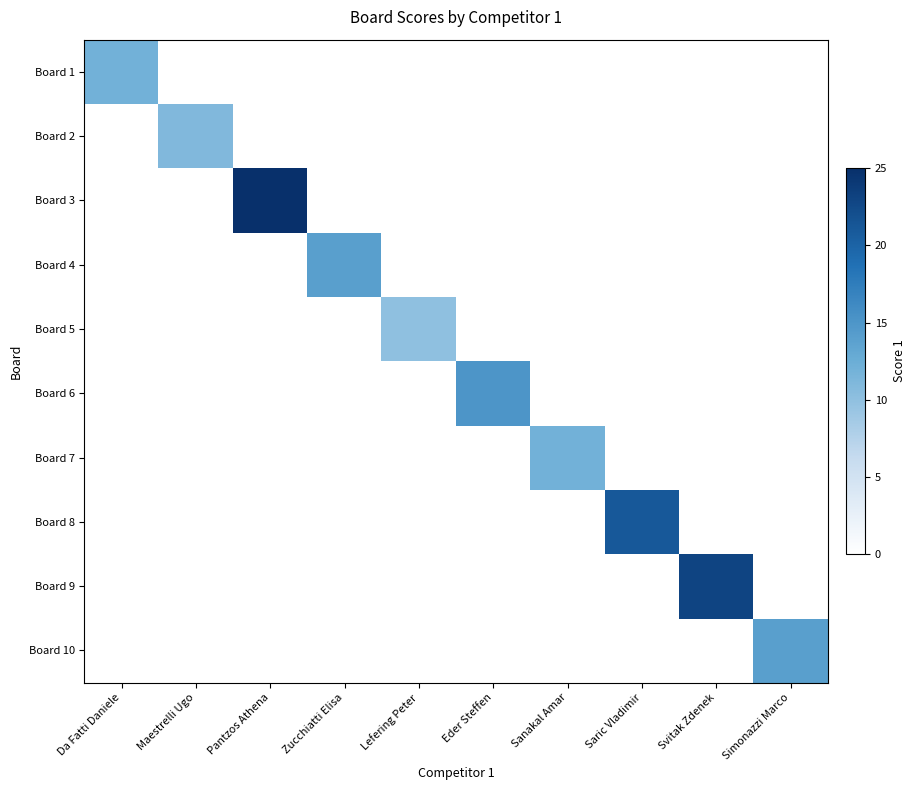

At how many categories does at least one series exceed 23?

1